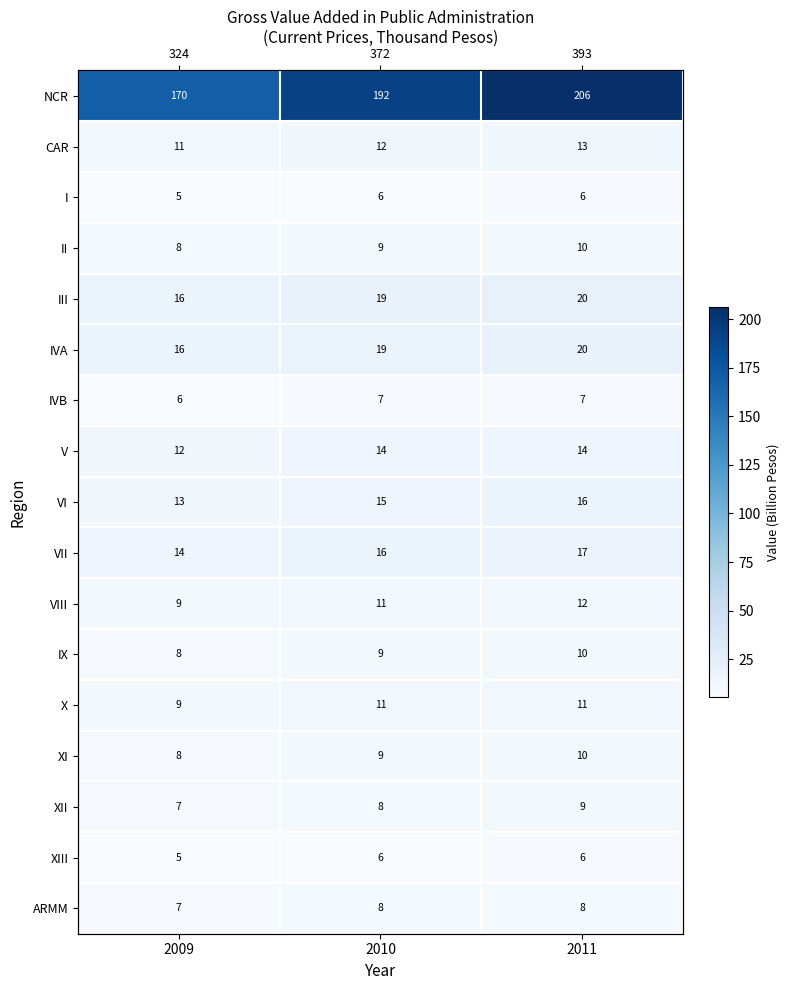

List the series in order of their peak value, lowest first.

I, XIII, IVB, ARMM, XII, IX, II, XI, X, VIII, CAR, V, VI, VII, IVA, III, NCR